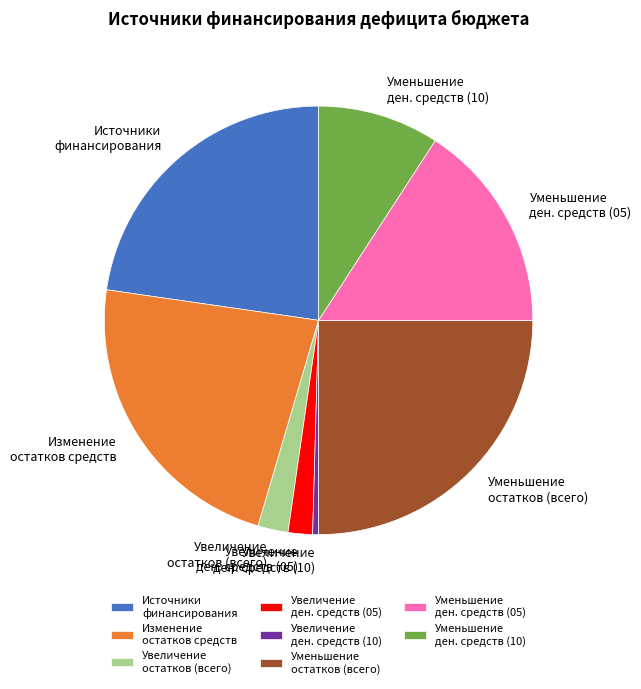

Is it true that Уменьшение остатков (всего) is 31% of the pie?

False